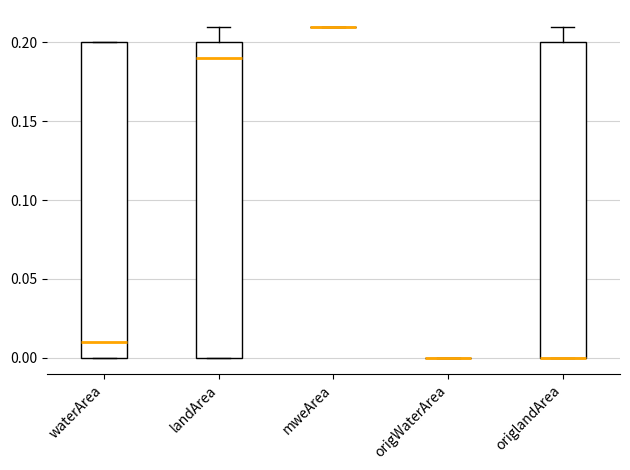

Reading left to right, read every box against the y-axis: the position of its median line, the range the box covers, and the ends of its whiskers. The values are not printed on the chart, so give them approximately, as read against the axis.

waterArea: median 0.01, box 0.00 to 0.20, whiskers 0.00 to 0.20
landArea: median 0.19, box 0.00 to 0.20, whiskers 0.00 to 0.21
mweArea: box collapsed to a line at 0.21, whiskers 0.21 to 0.21
origWaterArea: box collapsed to a line at 0.00, whiskers 0.00 to 0.00
origlandArea: median 0.00 (drawn on the box's lower edge), box 0.00 to 0.20, whiskers 0.00 to 0.21